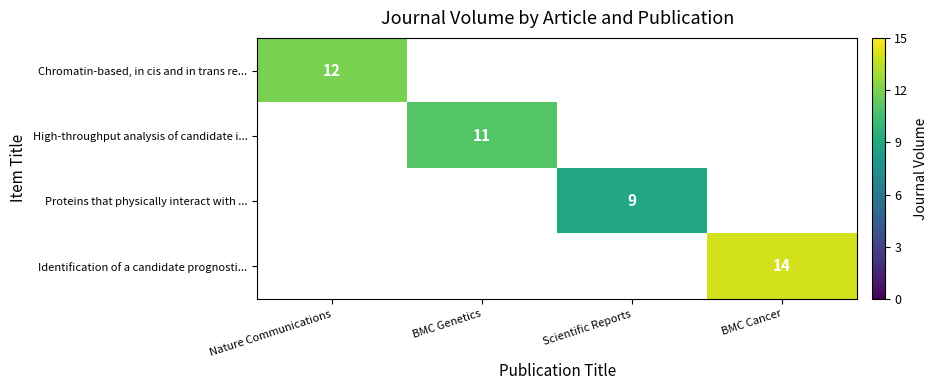

True or false: Proteins that physically interact with ... has a value of 9.0 at Scientific Reports.

True